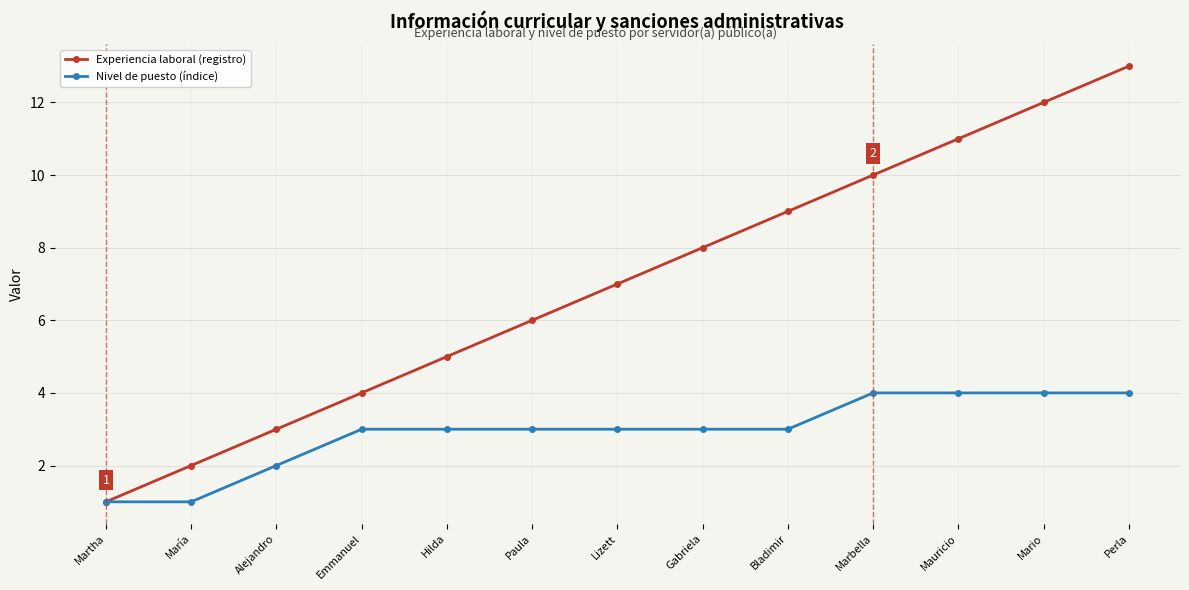

Read the Experiencia laboral (registro) value at Emmanuel.

4